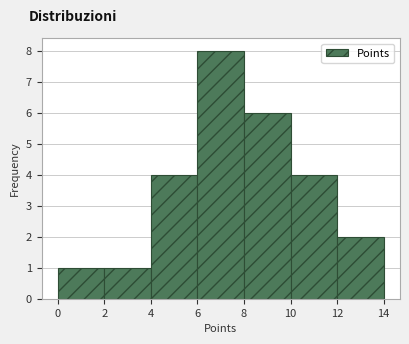

What is the height of the bar covering 10 to 12 on the x-axis? The values are not printed on the chart, so give them approximately, as read against the axis.

4